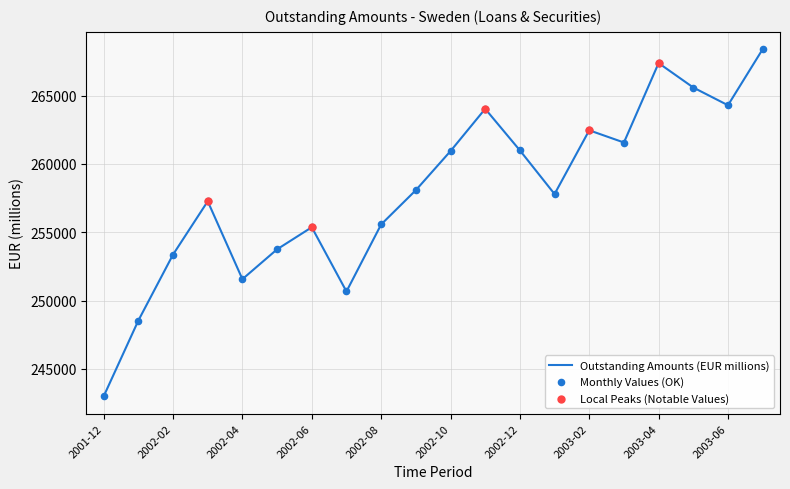

What is the smallest value displayed?

242993.4